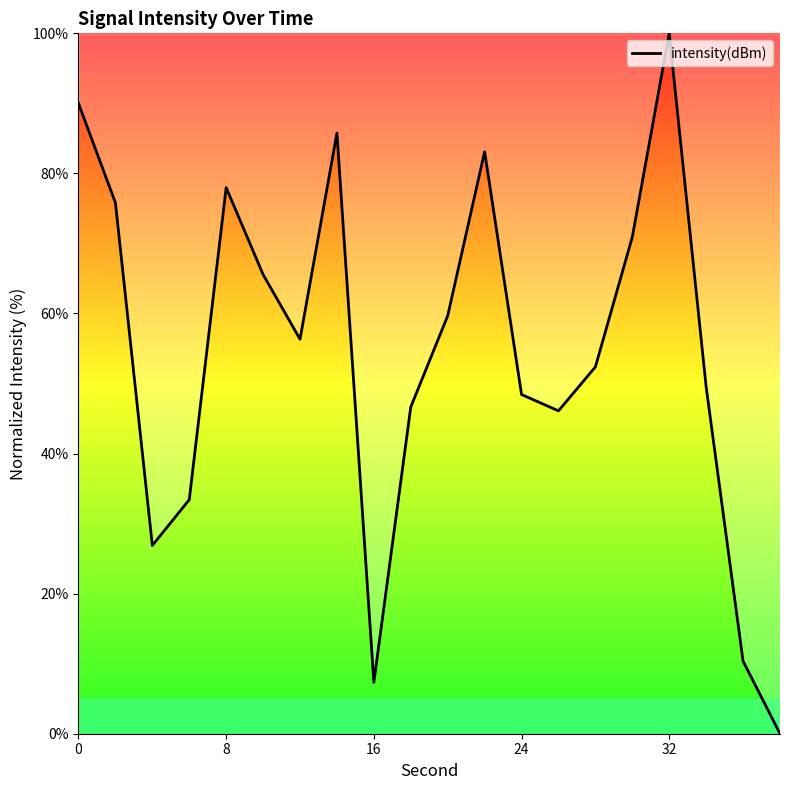

What is the difference between the maximum and minimum values?

100.0